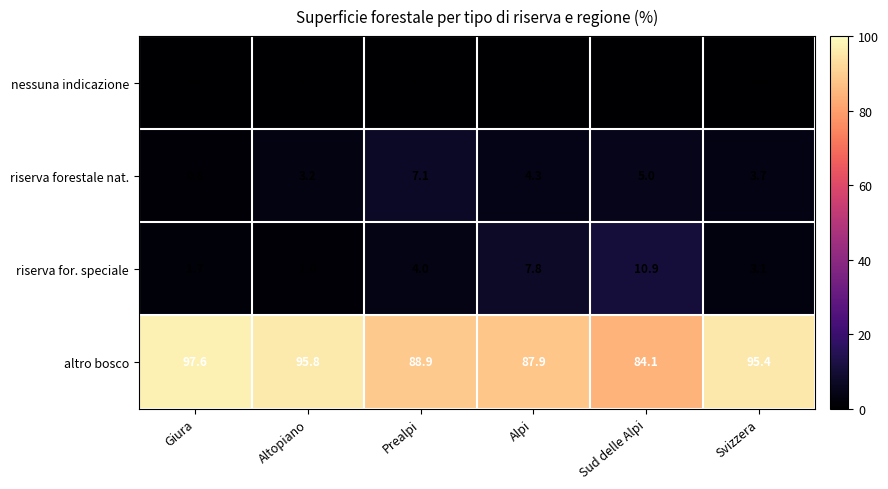

Rank the series by their maximum value, from lowest to highest.

nessuna indicazione, riserva forestale nat., riserva for. speciale, altro bosco